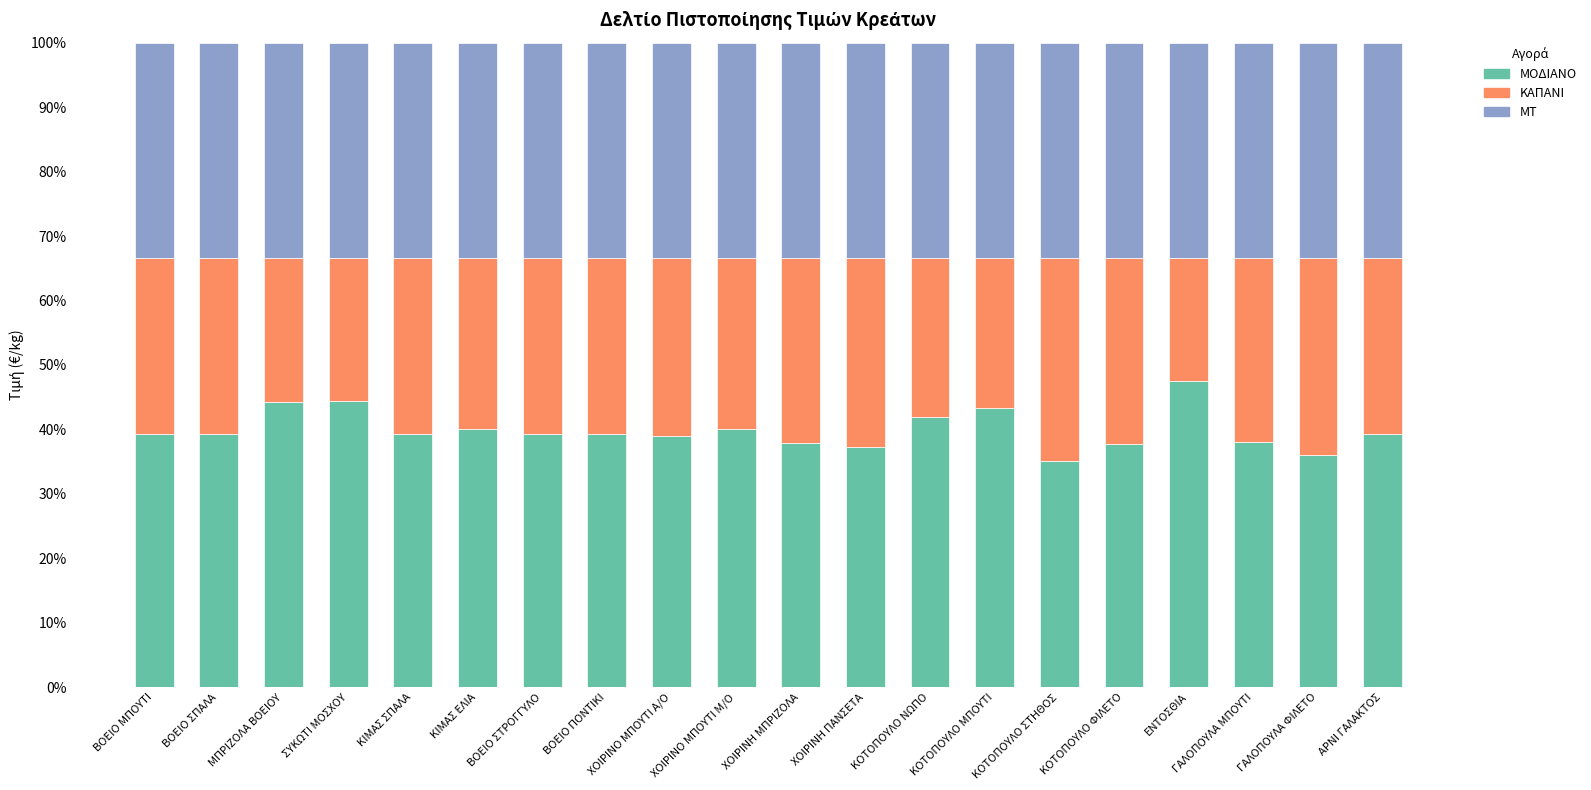

Is it true that ΜΟΔΙΑΝΟ equals 67.6 at ΒΟΕΙΟ ΠΟΝΤΙΚΙ?

False